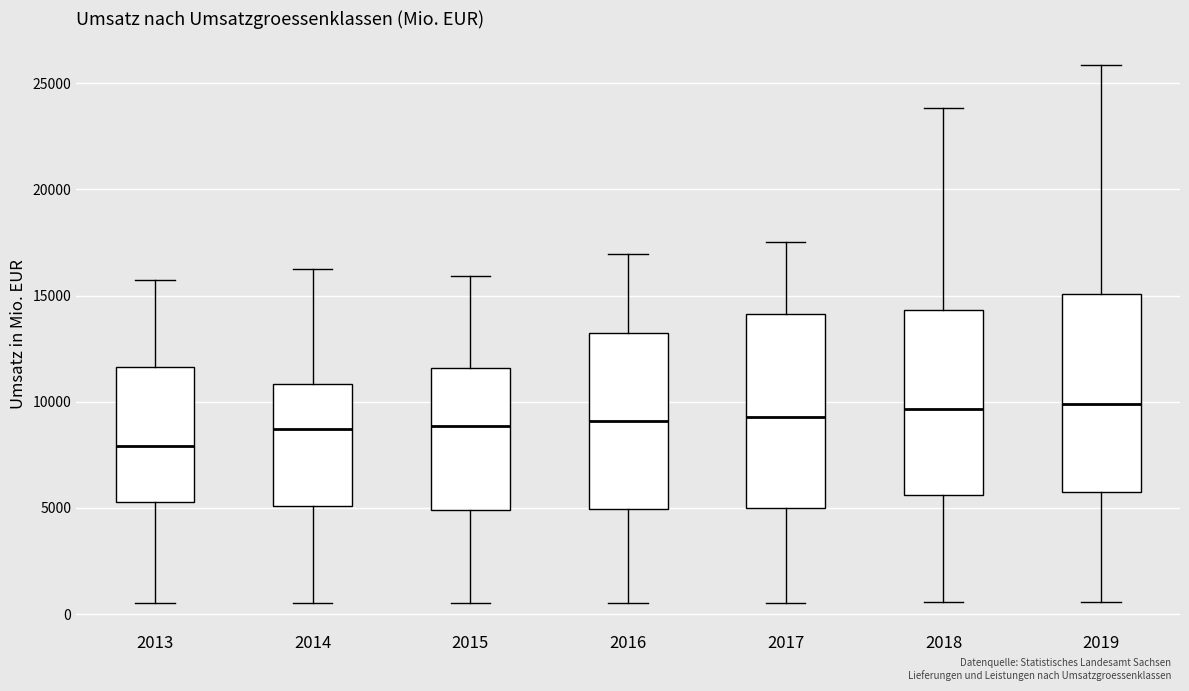

Reading left to right, read every box against the y-axis: the position of its median line, the range the box covers, and the ends of its whiskers. The values are not printed on the chart, so give them approximately, as read against the axis.

2013: median 8000, box 5500 to 11500, whiskers 500 to 15500
2014: median 8500, box 5000 to 11000, whiskers 500 to 16000
2015: median 9000, box 5000 to 11500, whiskers 500 to 16000
2016: median 9000, box 5000 to 13000, whiskers 500 to 17000
2017: median 9500, box 5000 to 14000, whiskers 500 to 17500
2018: median 9500, box 5500 to 14500, whiskers 500 to 24000
2019: median 10000, box 6000 to 15000, whiskers 500 to 26000